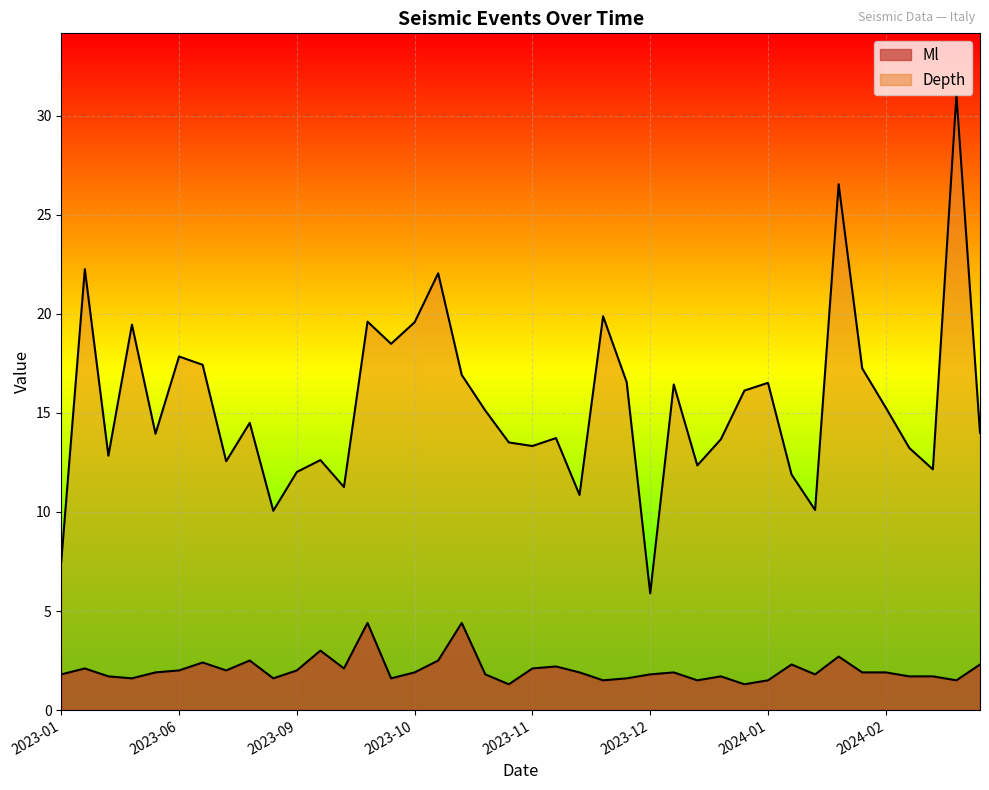

Read the Depth value at 2023-10-28.

16.9